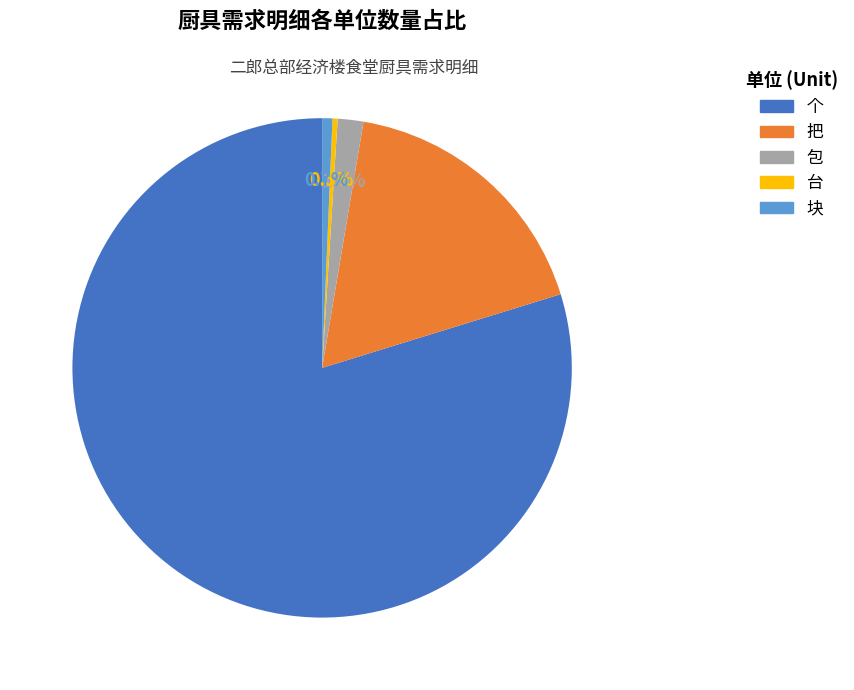

Approximately how many times larger is the value at 个 compared to 块?

120.2